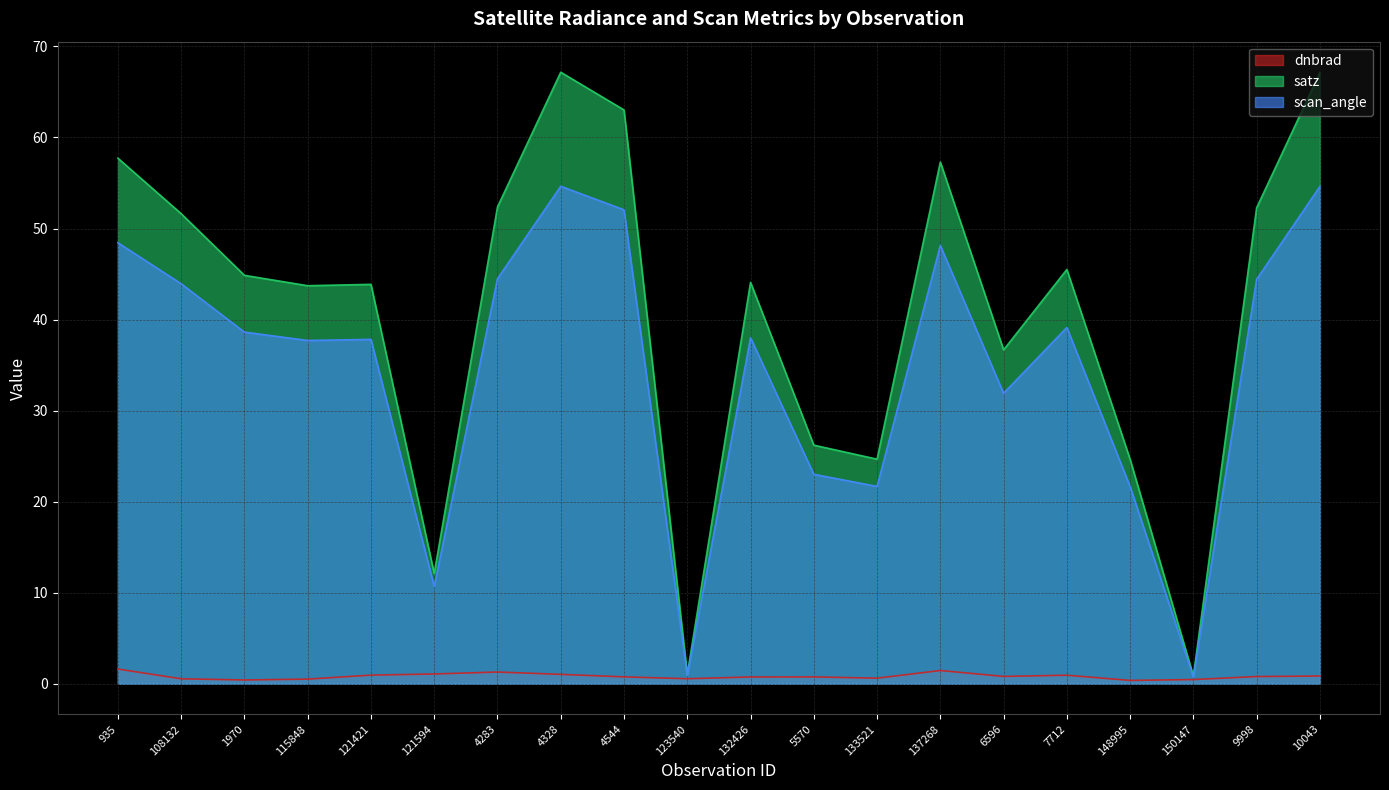

At 935, list the series in order from smallest to largest.

dnbrad, scan_angle, satz